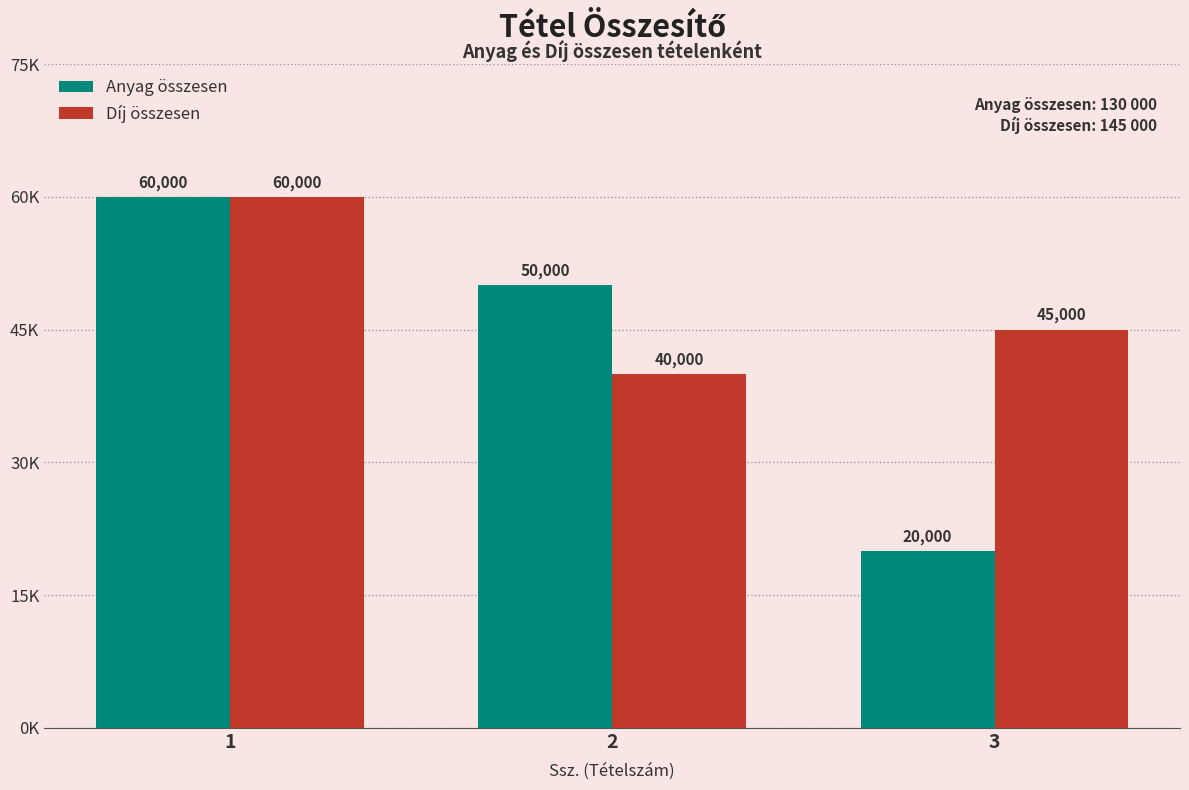

Which series has the largest range (max minus min)?

Anyag összesen